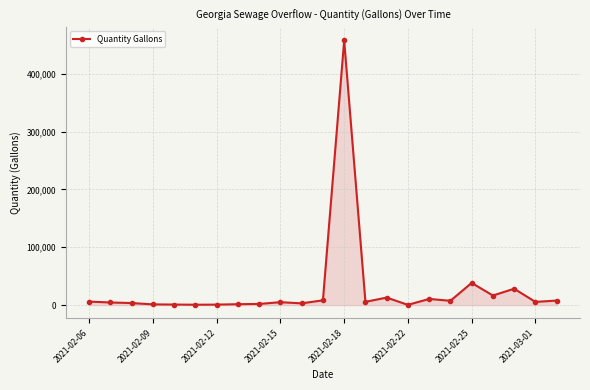

What is the difference between the second highest and minimum values?

37905